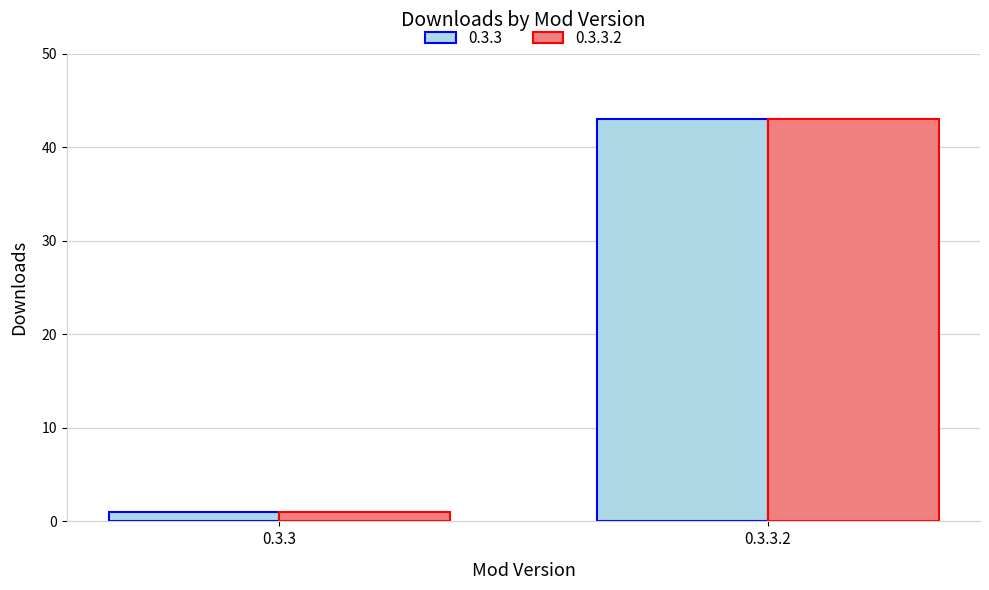

Which label corresponds to the smallest value in the chart?

0.3.3